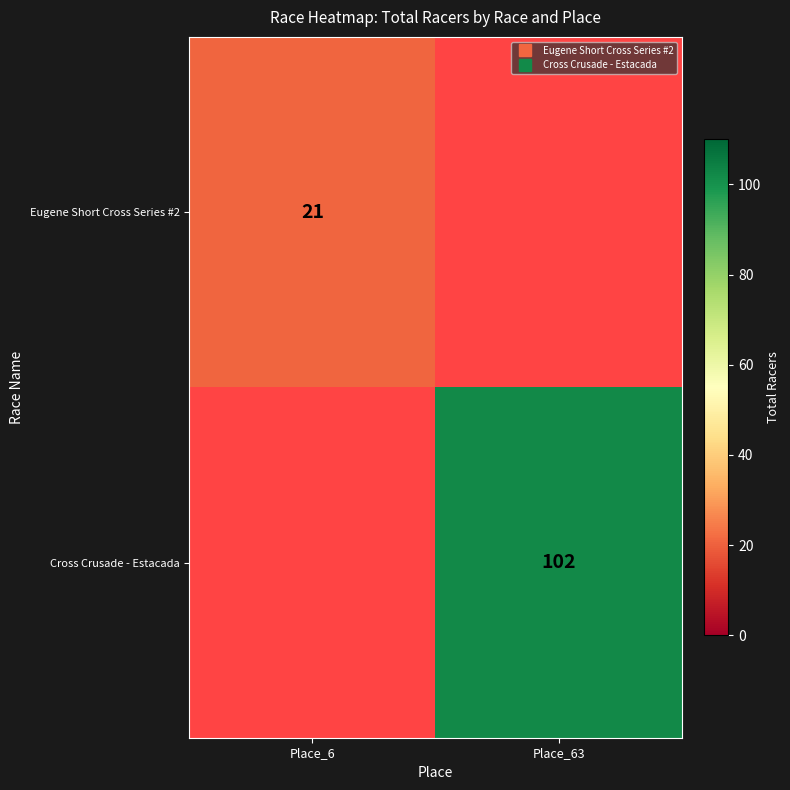

At how many categories does at least one series exceed 85?

1